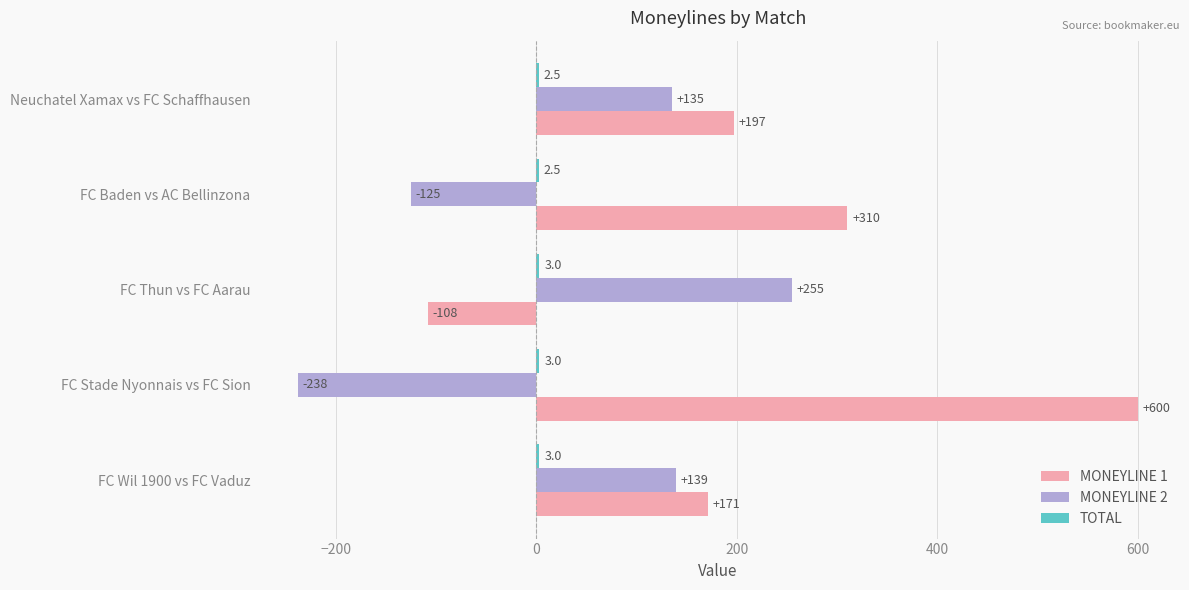

Which series has the largest total across all categories?

MONEYLINE 1